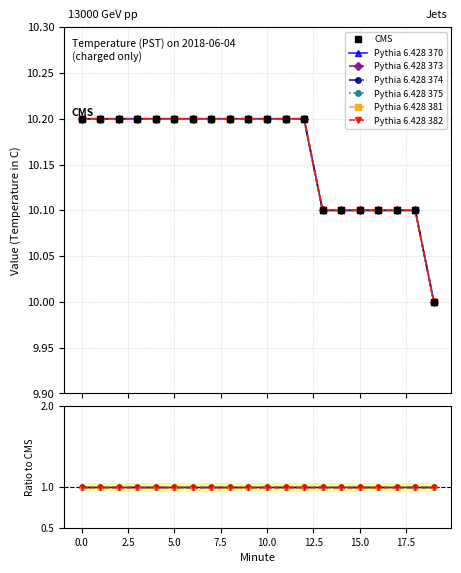

True or false: Pythia 6.428 382 and Pythia 6.428 375 intersect in this chart.

False